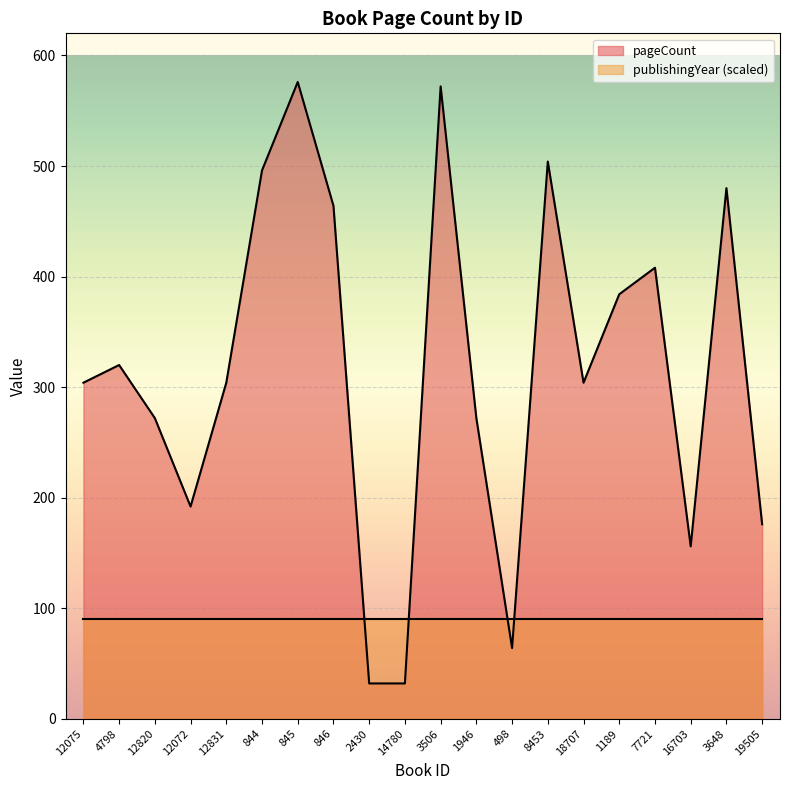

What is the value of the 10th point from the left?

32